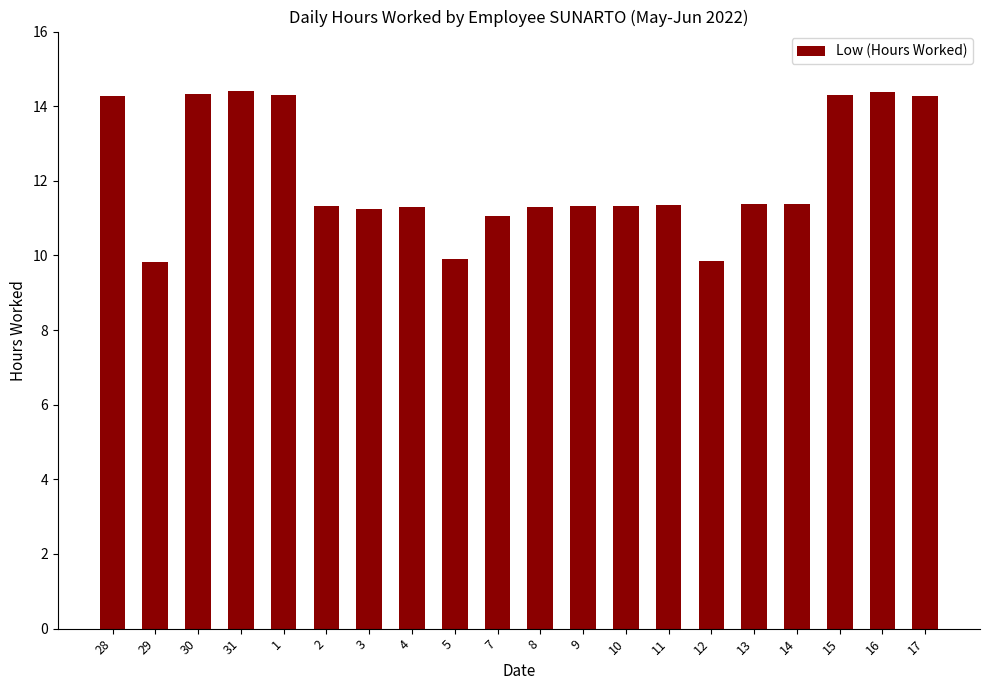

What is the average value?

12.1